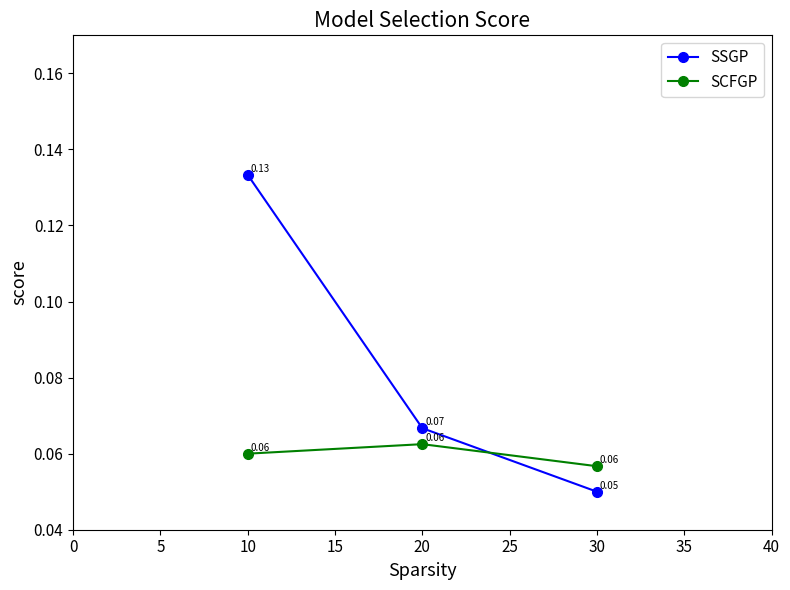

Which series has the widest spread of values?

SSGP